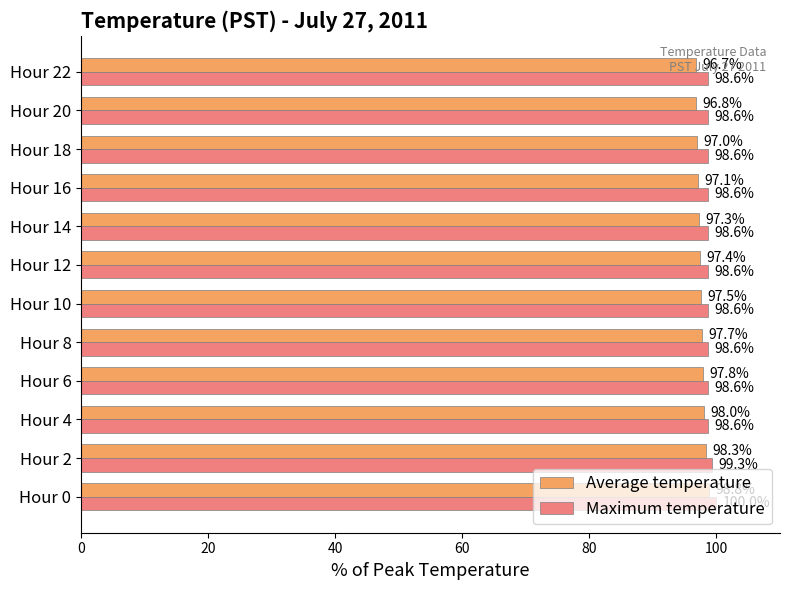

How many values in the Average temperature series are below 97?

3